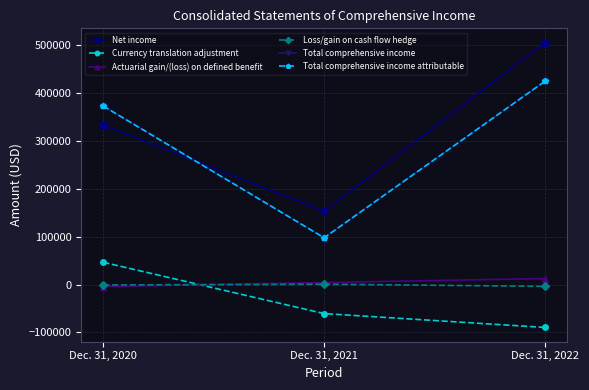

What is the value of the Total comprehensive income attributable point at the 2nd from the left?

97725